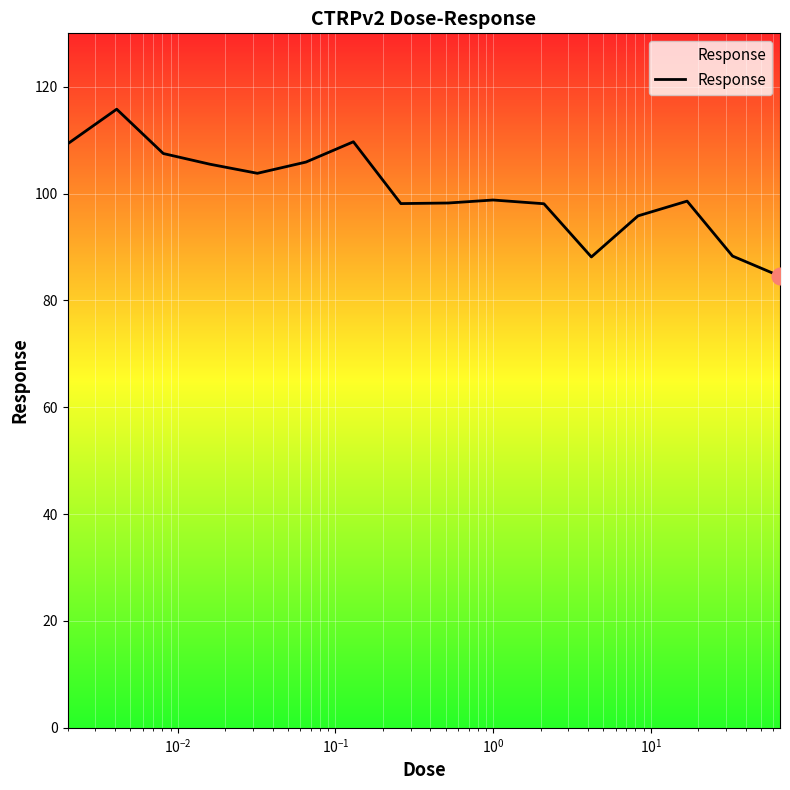

What is the smallest value displayed?

84.5